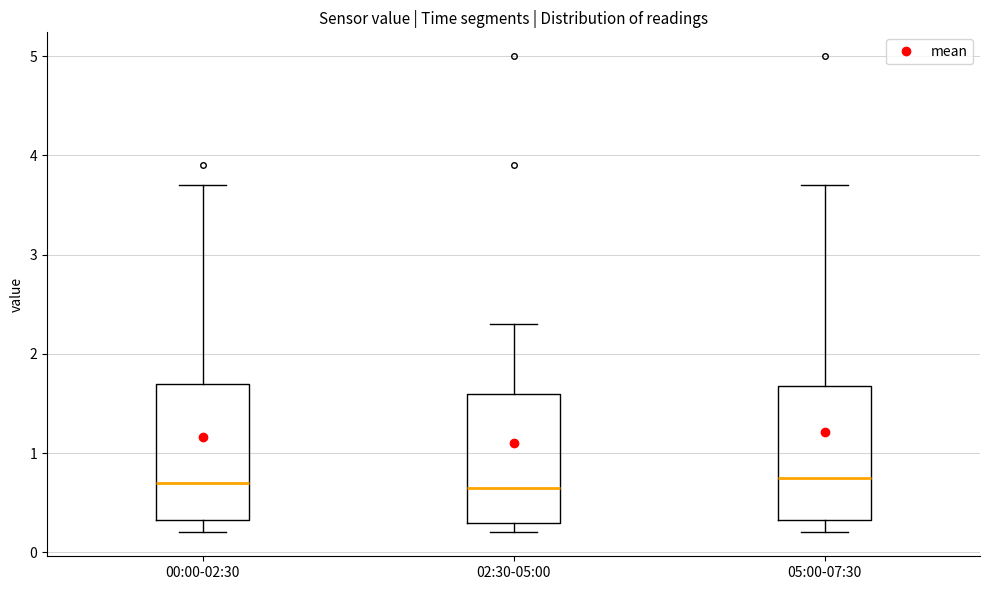

Where is the lower edge of the box for 00:00-02:30 on the y-axis? The values are not printed on the chart, so give them approximately, as read against the axis.

0.3